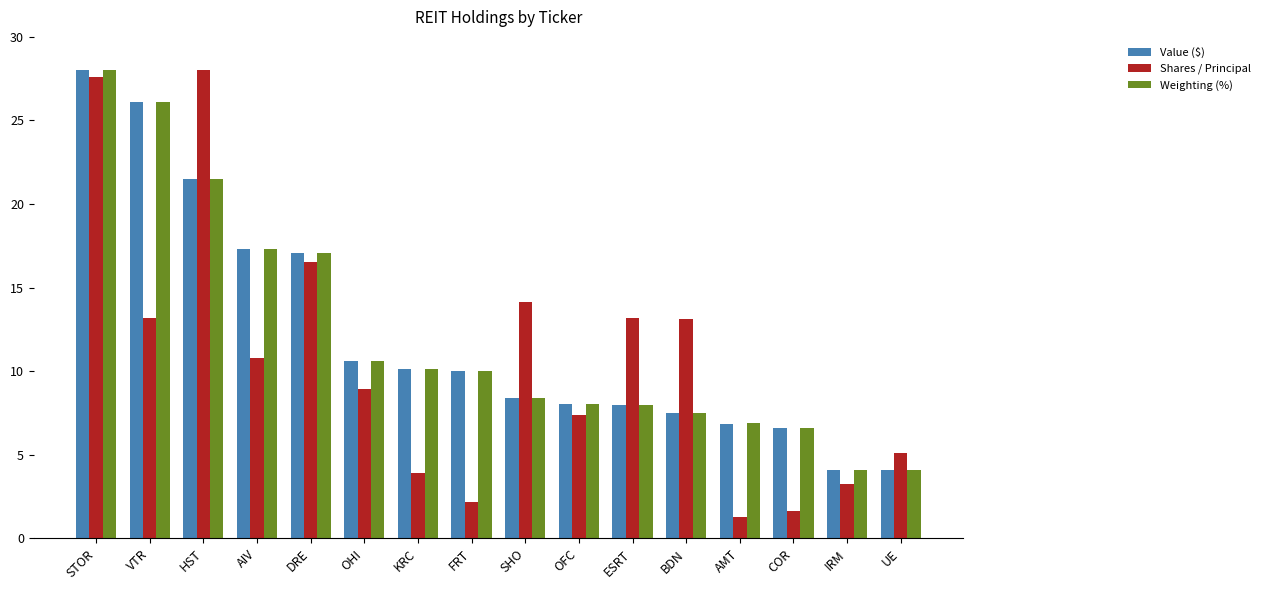

What is the sum of all Value ($) values?

194.4